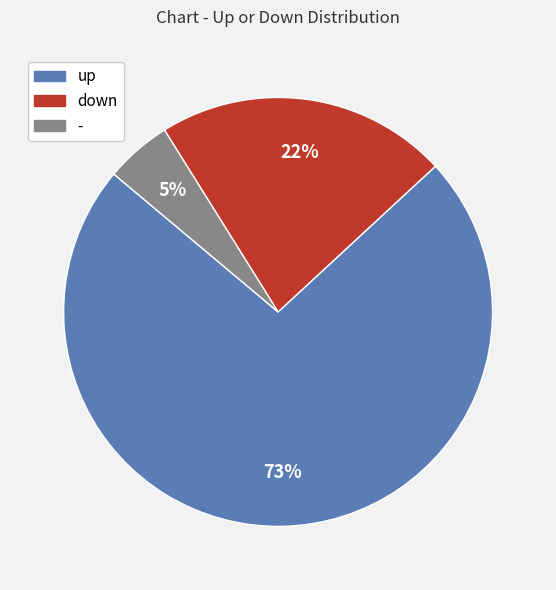

Rank the categories by value from lowest to highest.

-, down, up